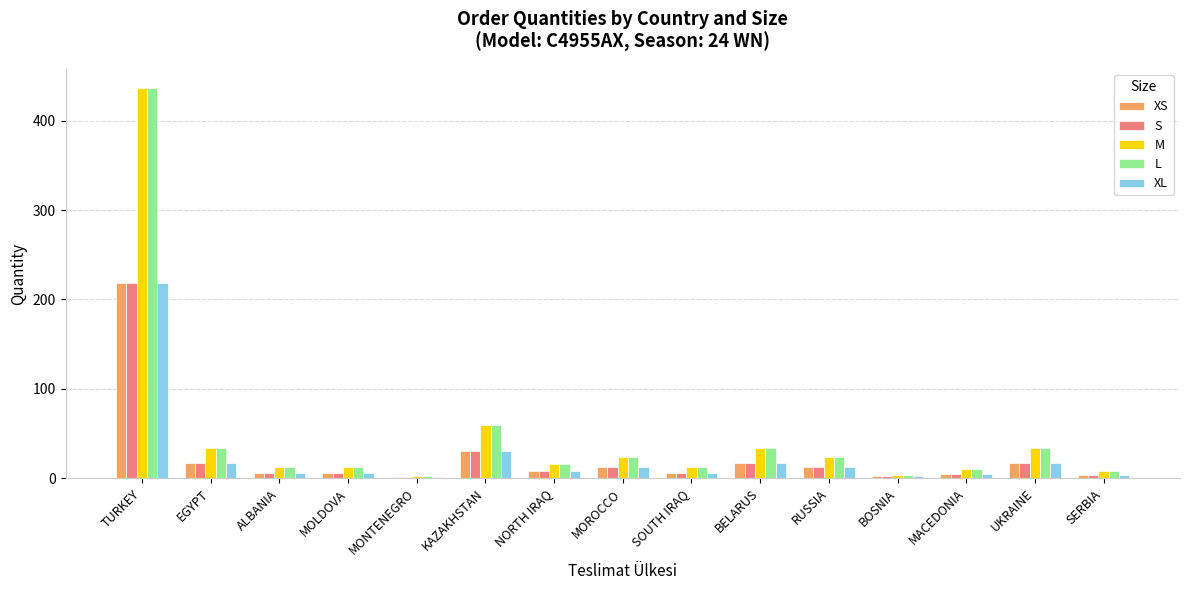

The value of M at MACEDONIA is 10. True or false?

True